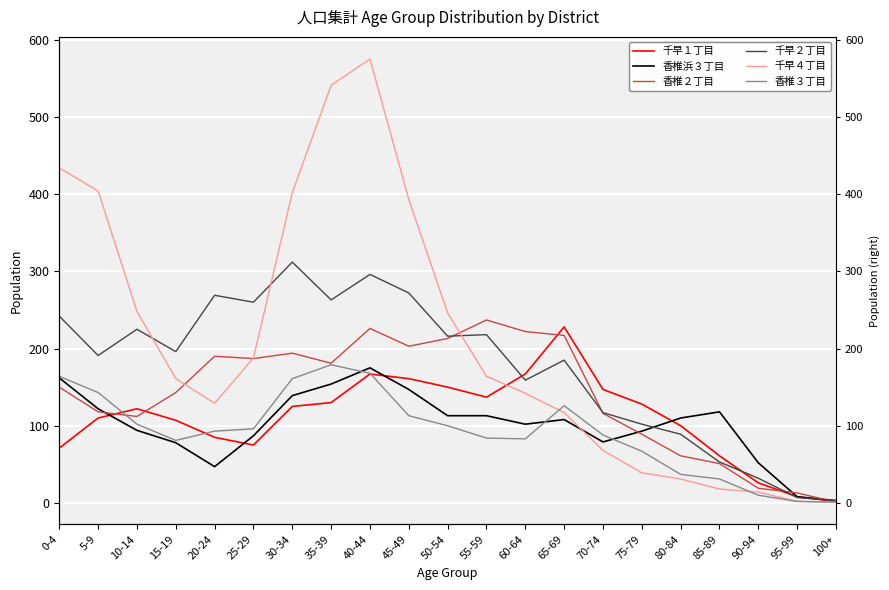

True or false: 香椎浜３丁目 and 千早２丁目 cross at least once.

True